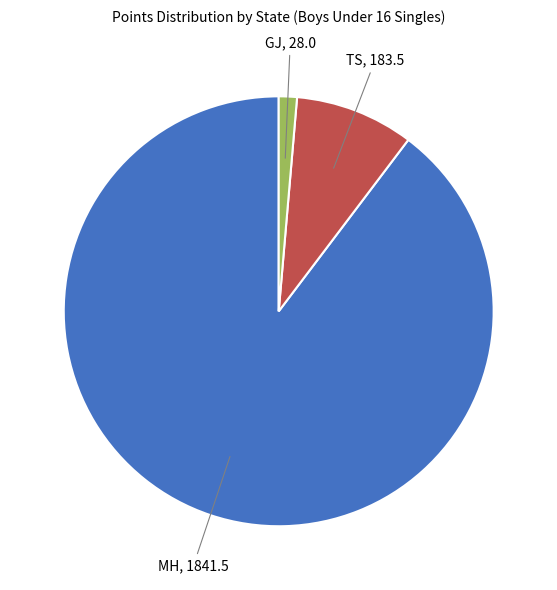

Is there a majority slice in this chart?

Yes